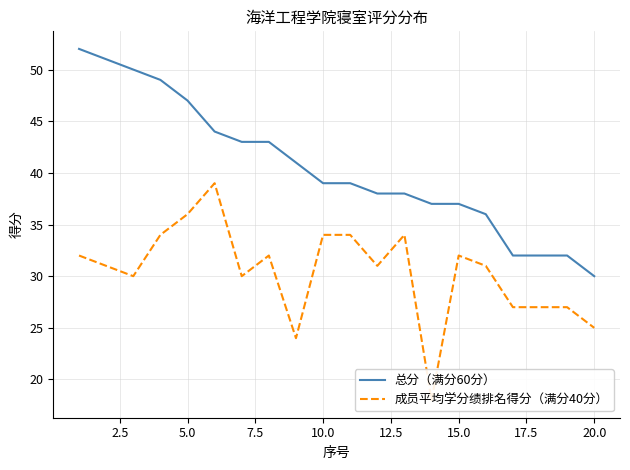

What are all the series names shown in the legend?

总分（满分60分）, 成员平均学分绩排名得分（满分40分）